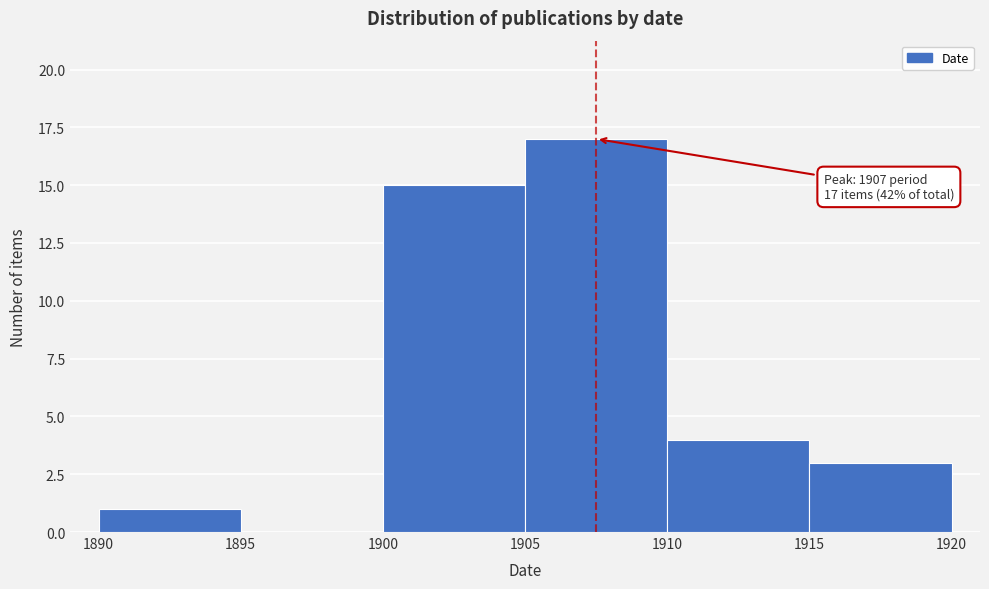

Over which range of the x-axis is the bar tallest?

1905 to 1910